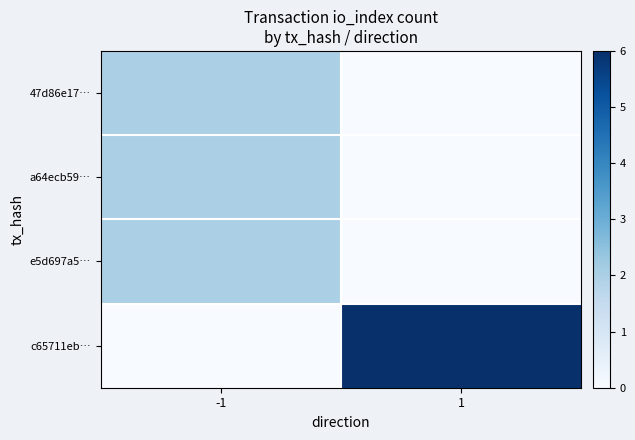

Which has a higher value, -1 or 1?

-1